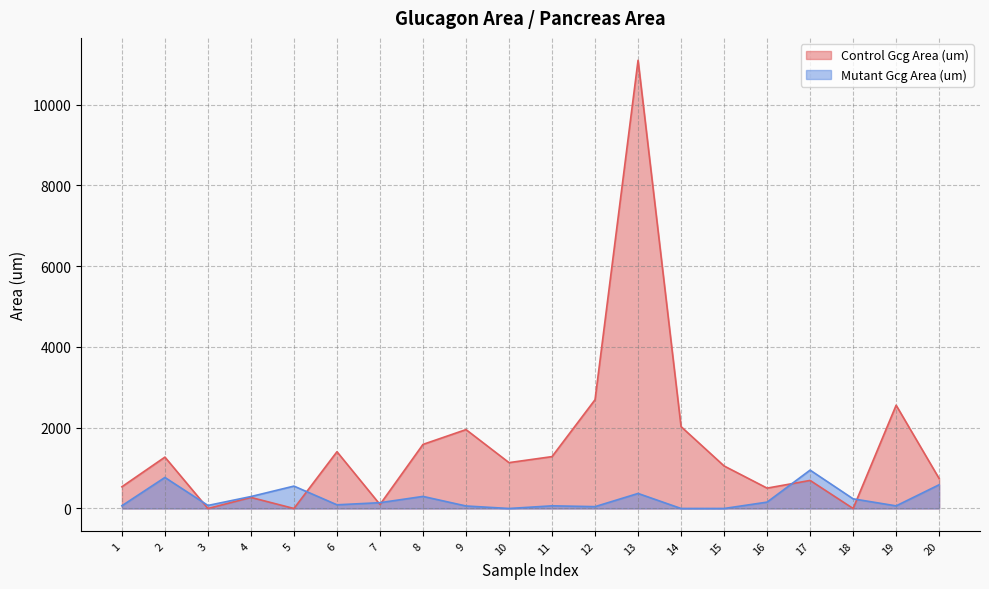

What is the difference between the Mutant Gcg Area (um) values at 11 and 5?

488.6